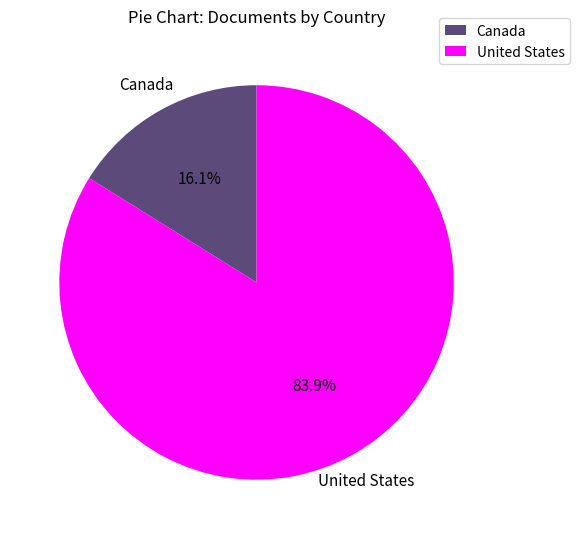

What percentage do Canada and United States together represent?

100.0%